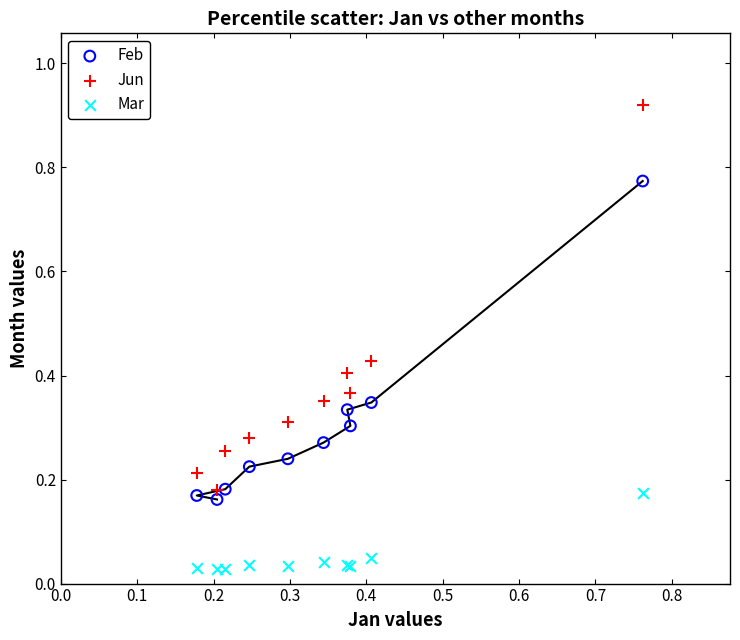

Which series has the largest Y range (max minus min)?

Jun